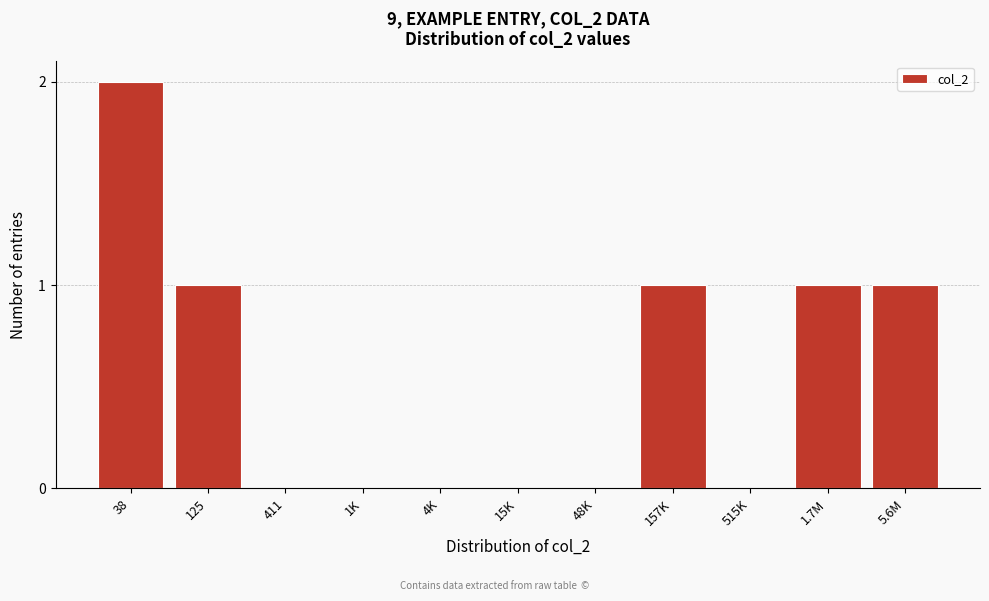

Reading left to right, what are all the values shown in this chart?

38=2	125=1	411=0	1K=0	4K=0	15K=0	48K=0	157K=1	515K=0	1.7M=1	5.6M=1